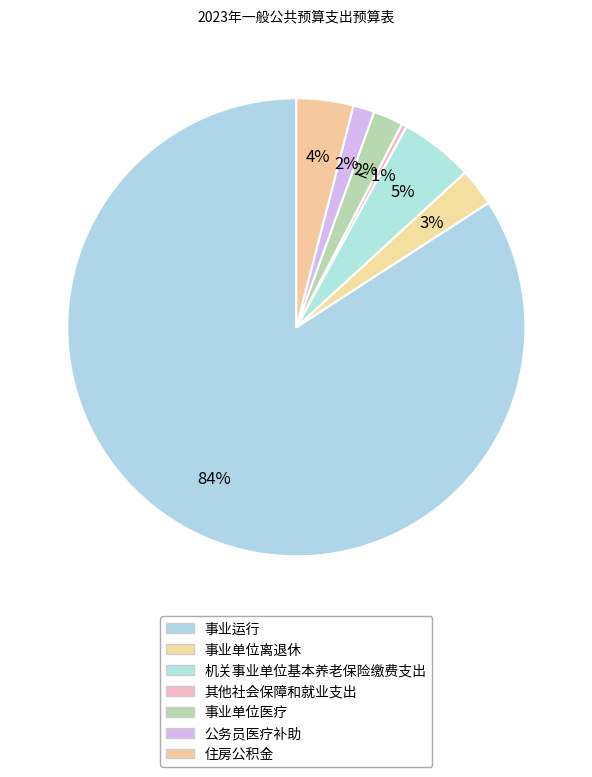

The 事业运行 slice represents 84% of the pie. True or false?

True